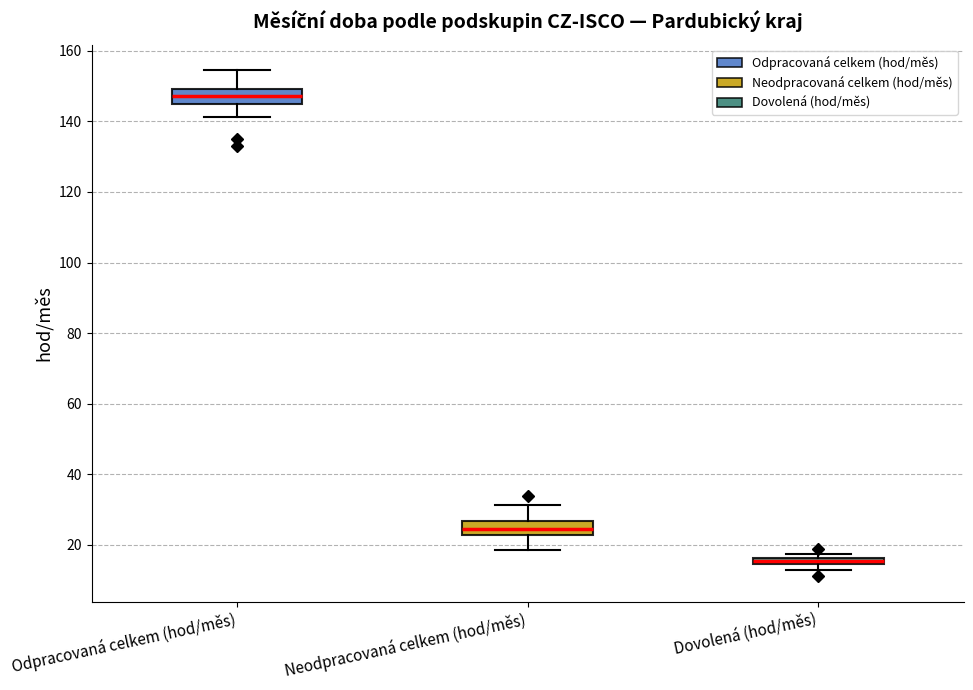

Where does the median line of the box for Odpracovaná celkem (hod/měs) sit on the y-axis? The values are not printed on the chart, so give them approximately, as read against the axis.

148